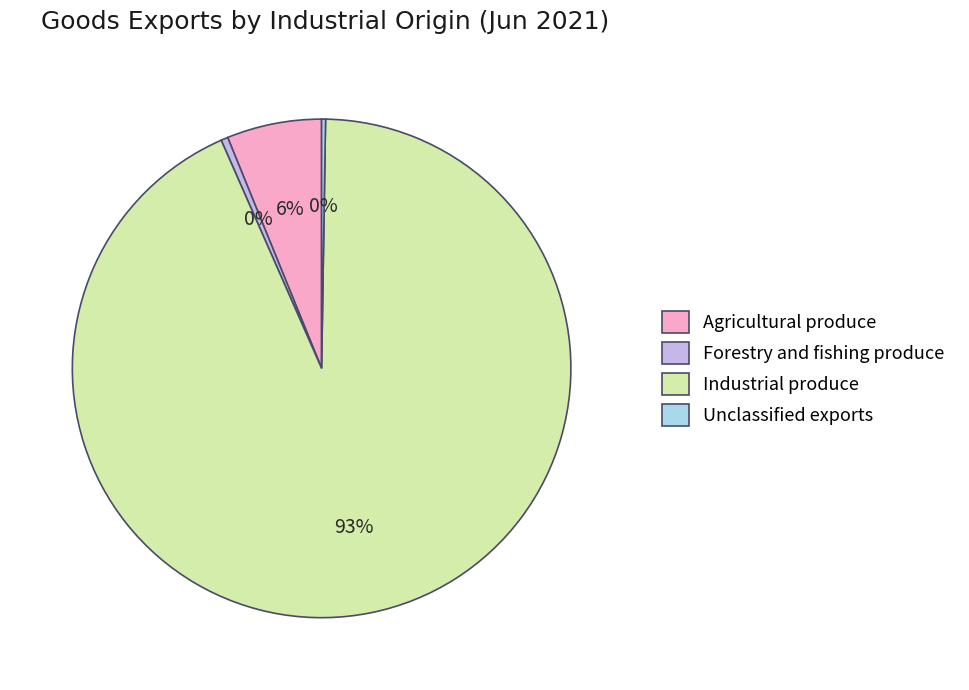

To the nearest percent, what is the average slice percentage?

25%